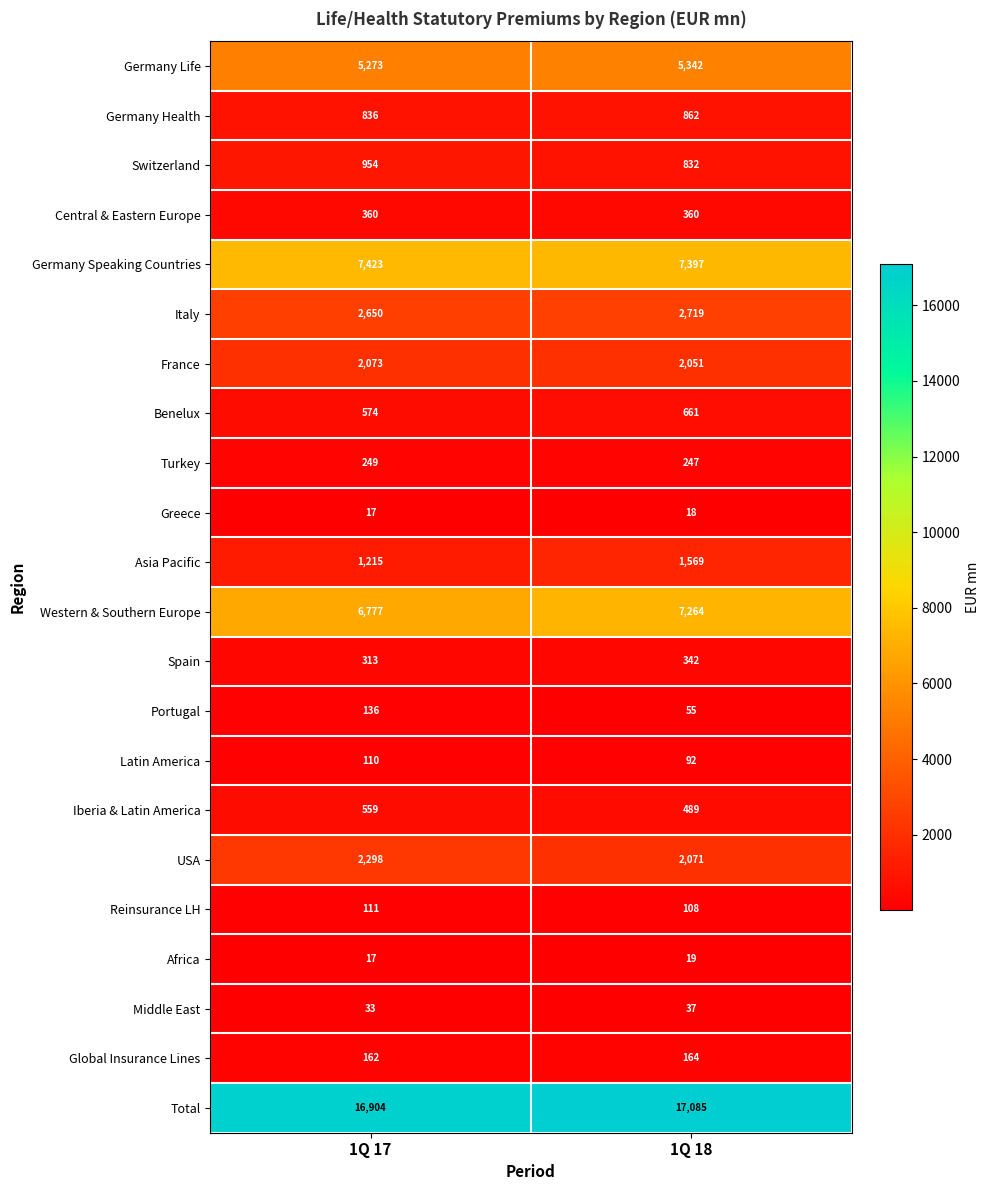

At which label is Spain closest to 327?

1Q 17